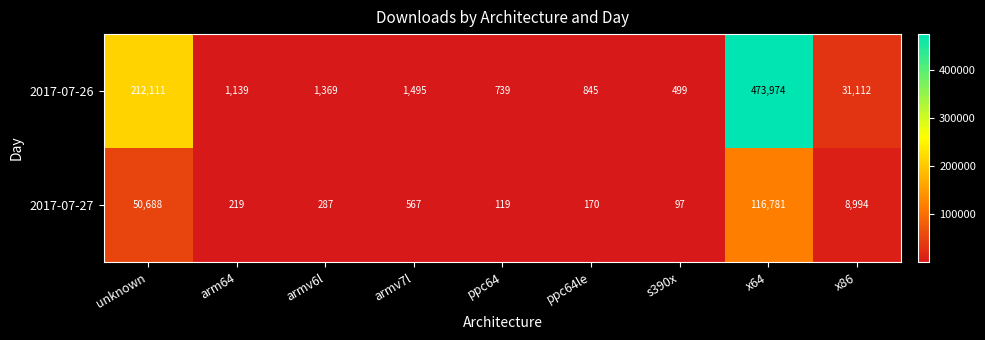

Count the number of data series in this chart.

2